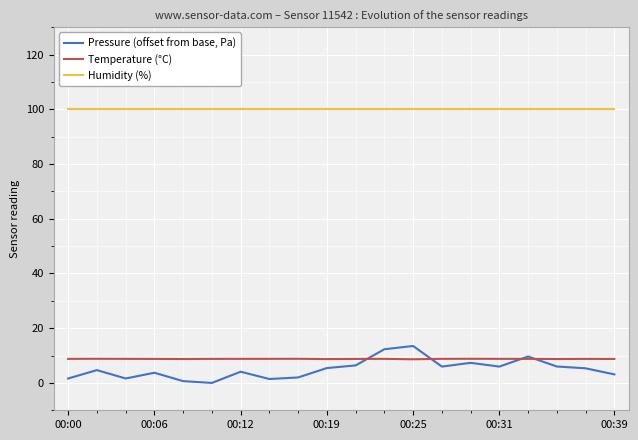

What is the difference between the maximum and minimum values in the Pressure (offset from base, Pa) series?

13.5